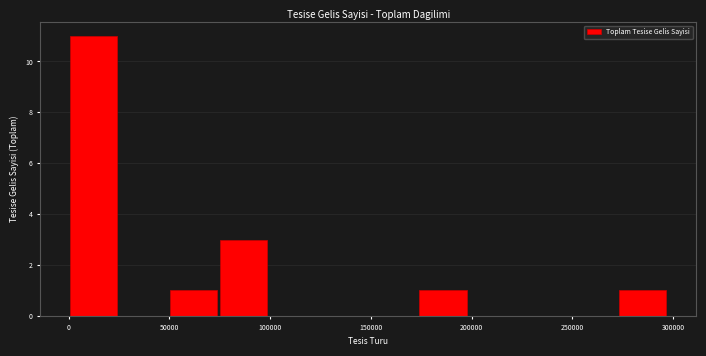

Reading left to right, transcribe this chart: for each bar, give the range it covers on the x-axis and its height. Neither the bar edges nor the heights are printed on the chart, so give them approximately, as read against the axes.

0 to 25000: 11
25000 to 50000: 0
50000 to 75000: 1
75000 to 100000: 3
100000 to 125000: 0
125000 to 150000: 0
150000 to 175000: 0
175000 to 200000: 1
200000 to 225000: 0
225000 to 250000: 0
250000 to 270000: 0
270000 to 295000: 1